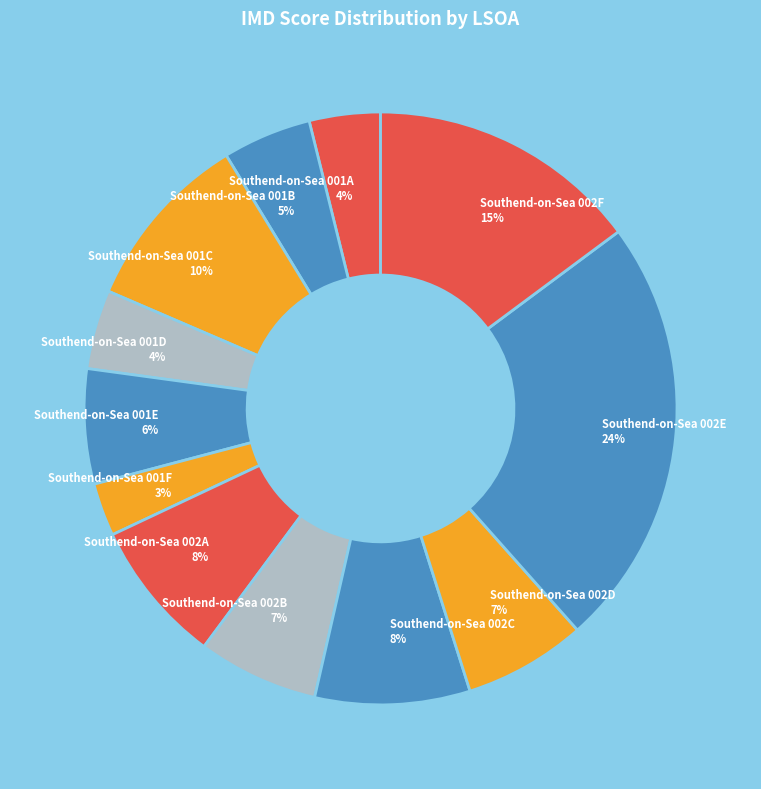

Is Southend-on-Sea 001F the majority of the pie?

No